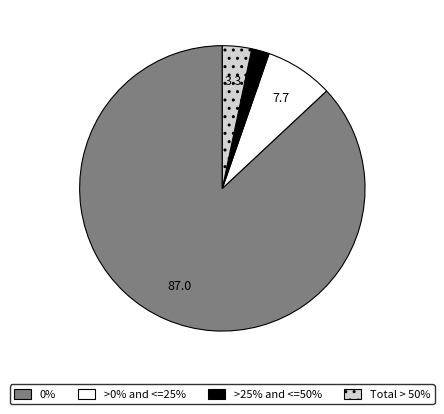

Is it true that >25% and <=50% is 15% of the pie?

False